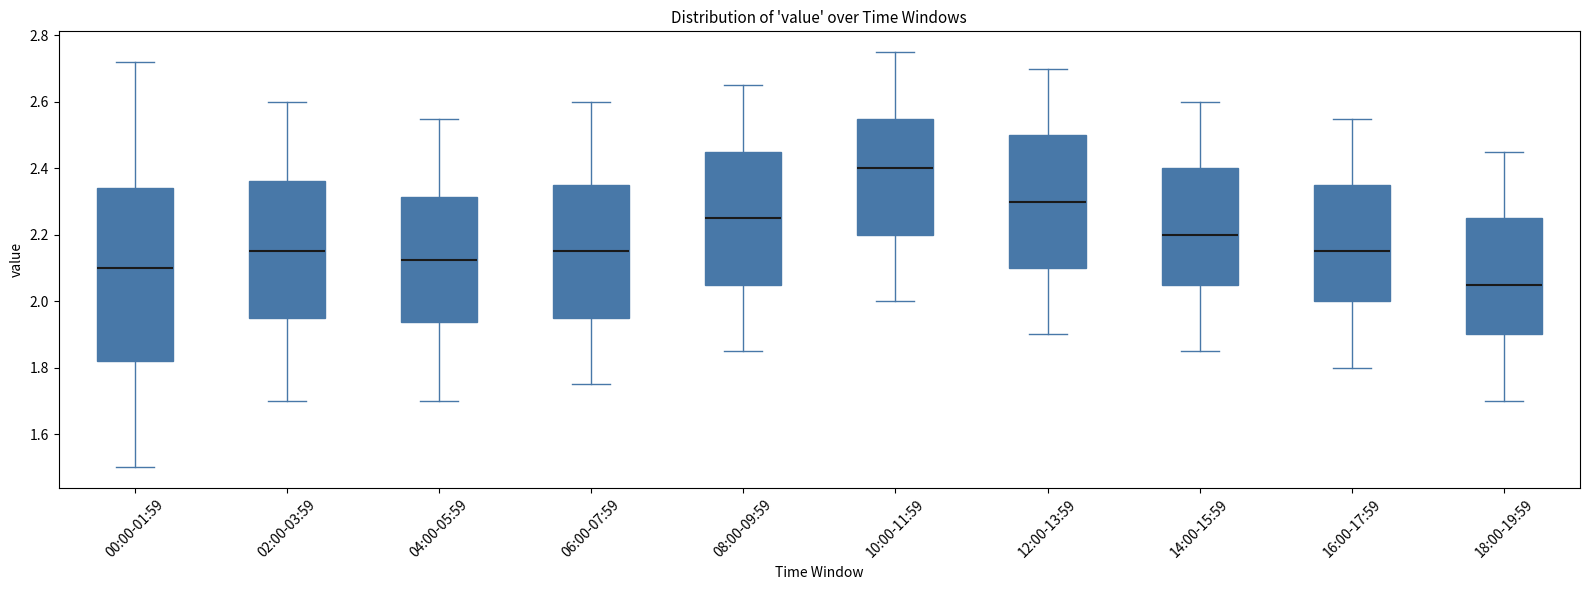

Reading left to right, read every box against the y-axis: the position of its median line, the range the box covers, and the ends of its whiskers. The values are not printed on the chart, so give them approximately, as read against the axis.

00:00-01:59: median 2.10, box 1.82 to 2.34, whiskers 1.50 to 2.72
02:00-03:59: median 2.16, box 1.96 to 2.36, whiskers 1.70 to 2.60
04:00-05:59: median 2.12, box 1.94 to 2.32, whiskers 1.70 to 2.56
06:00-07:59: median 2.16, box 1.96 to 2.36, whiskers 1.76 to 2.60
08:00-09:59: median 2.26, box 2.06 to 2.46, whiskers 1.86 to 2.66
10:00-11:59: median 2.40, box 2.20 to 2.56, whiskers 2.00 to 2.76
12:00-13:59: median 2.30, box 2.10 to 2.50, whiskers 1.90 to 2.70
14:00-15:59: median 2.20, box 2.06 to 2.40, whiskers 1.86 to 2.60
16:00-17:59: median 2.16, box 2.00 to 2.36, whiskers 1.80 to 2.56
18:00-19:59: median 2.06, box 1.90 to 2.26, whiskers 1.70 to 2.46